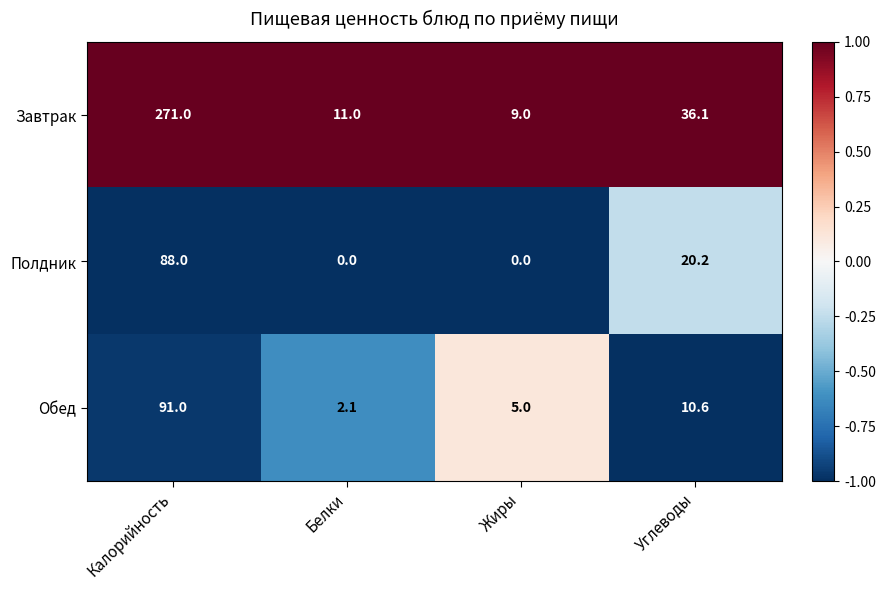

Is it true that Завтрак equals 53.0 at Углеводы?

False